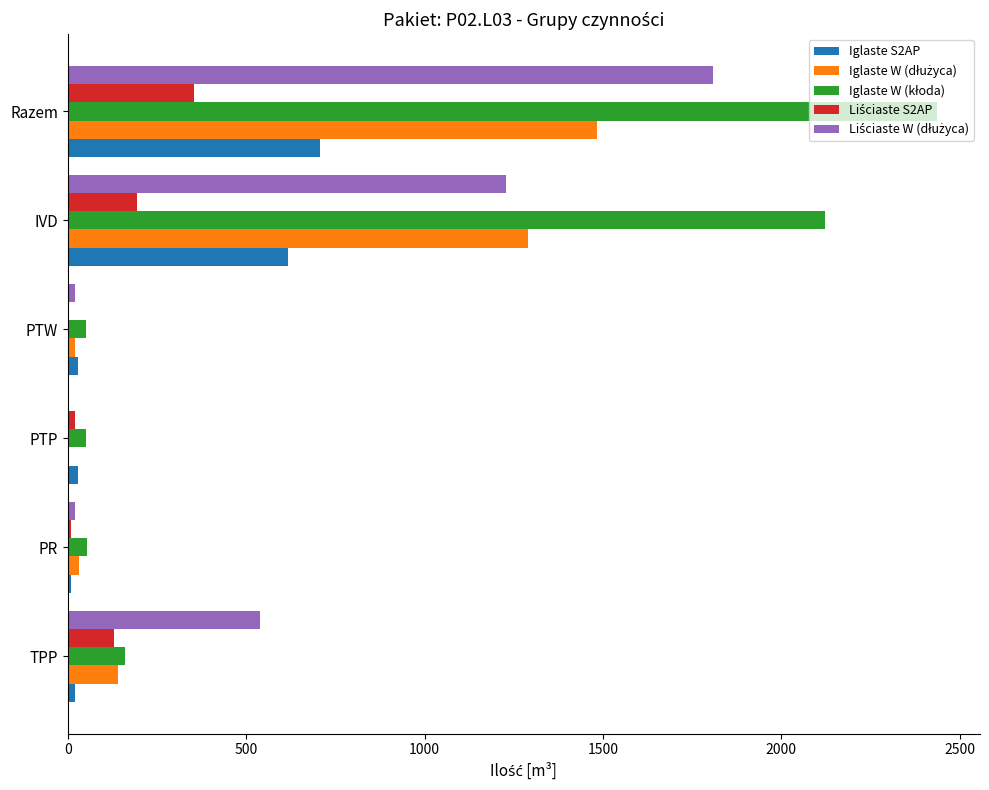

What is the sum of all Iglaste S2AP values?

1414